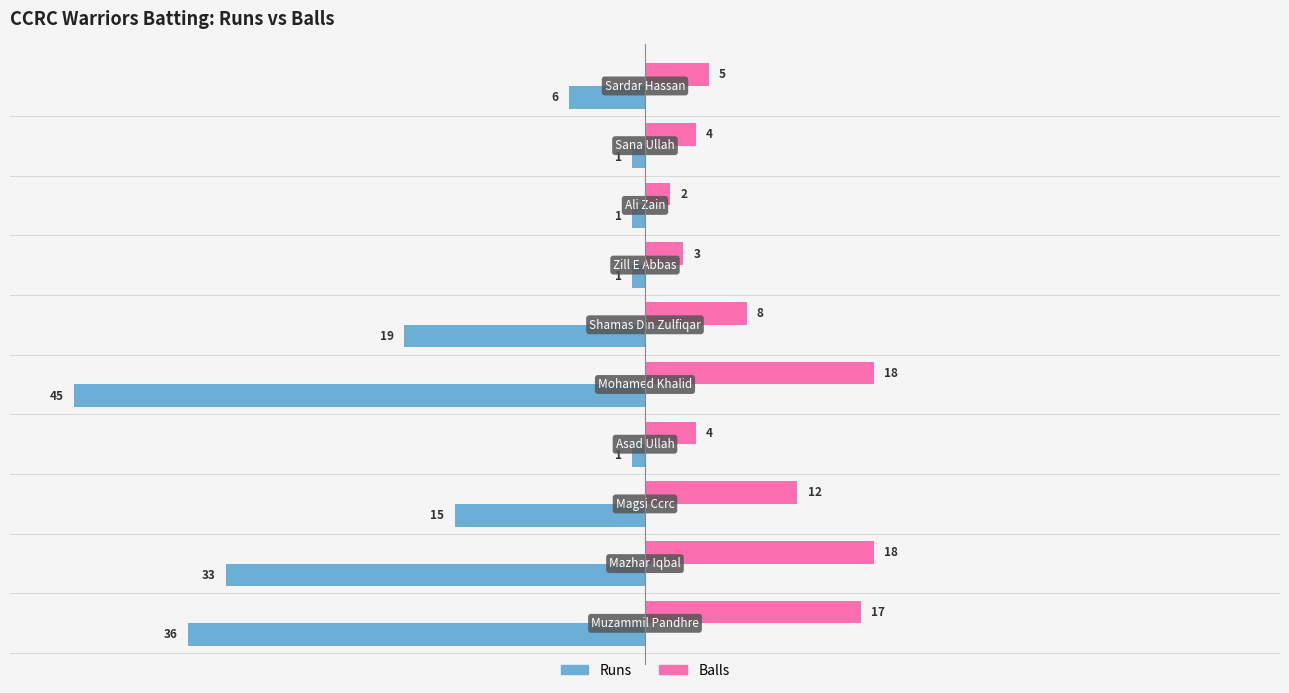

Which series has the largest total across all categories?

Balls